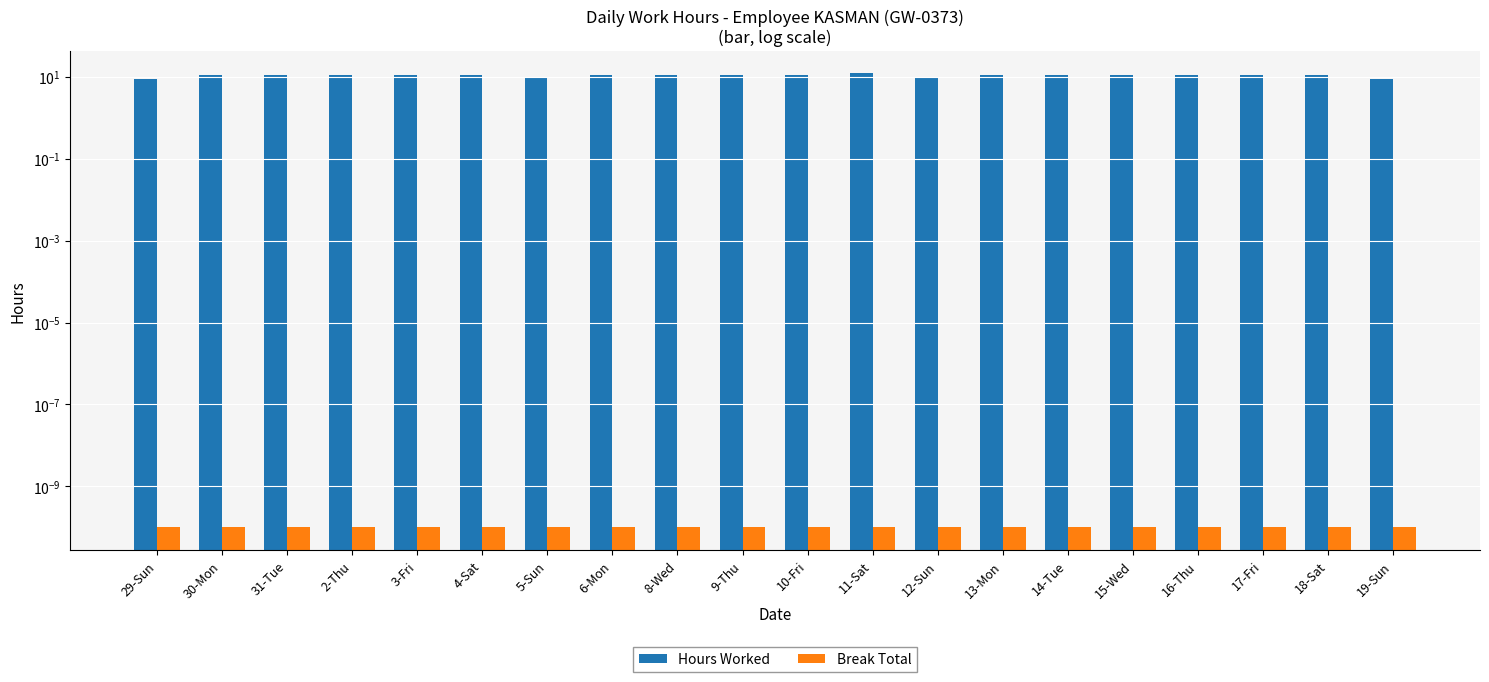

List the series in order of their overall mean, highest first.

Hours Worked, Break Total